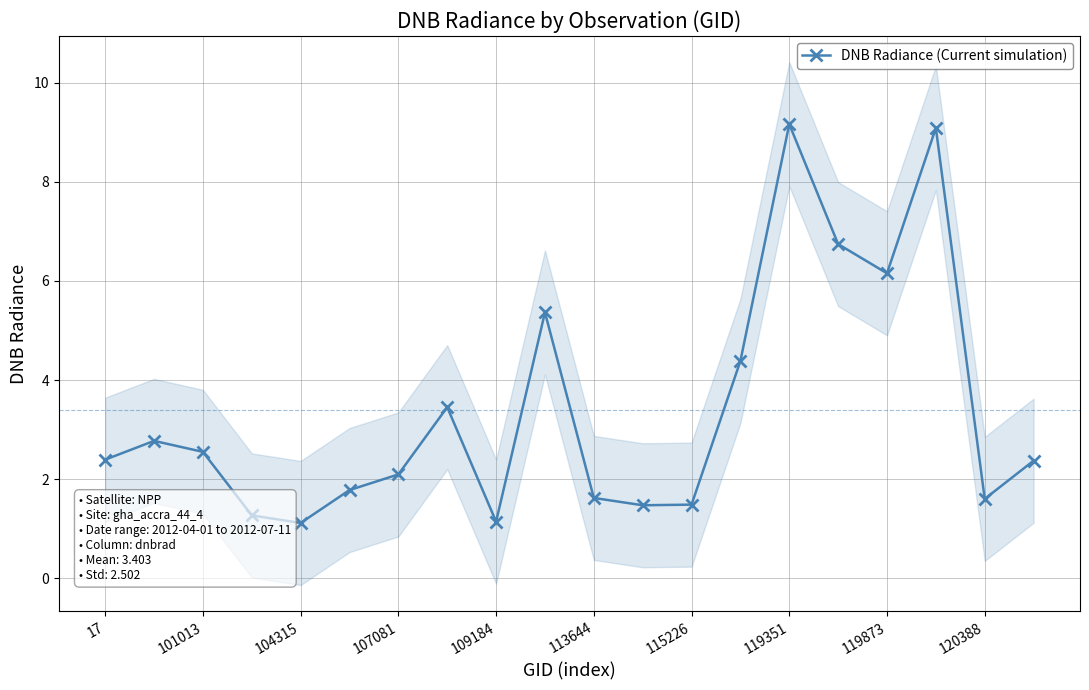

True or false: DNB Radiance (Current simulation) has more than 0 interior local peaks.

True